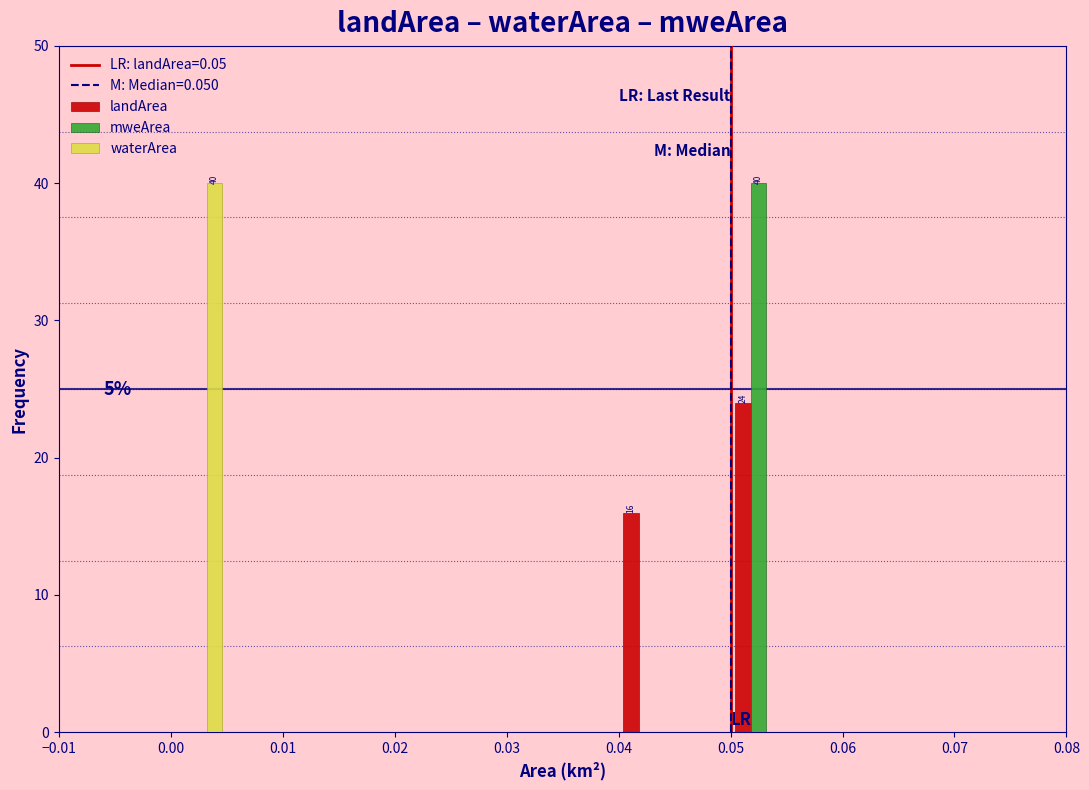

In the mweArea series, which range on the x-axis has the tallest bar?

0.050 to 0.055